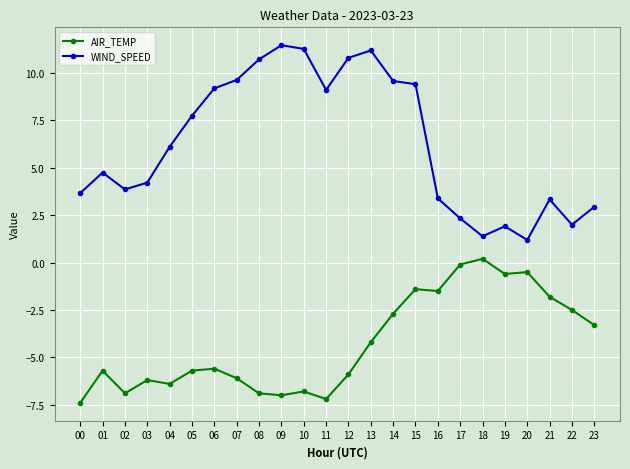

The value of WIND_SPEED at 12 is 10.8. True or false?

True